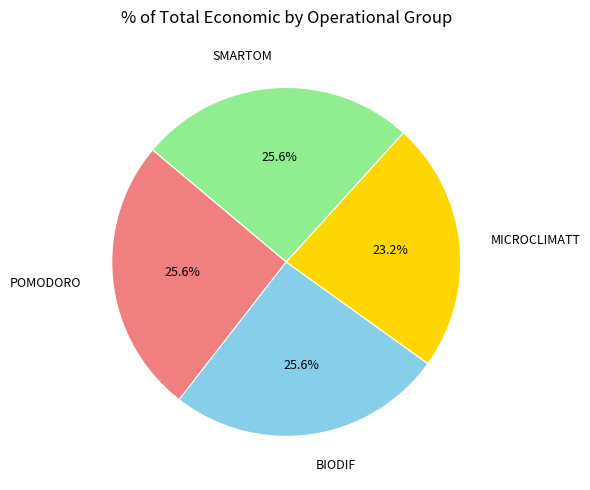

To the nearest percent, what is the average slice percentage?

25%